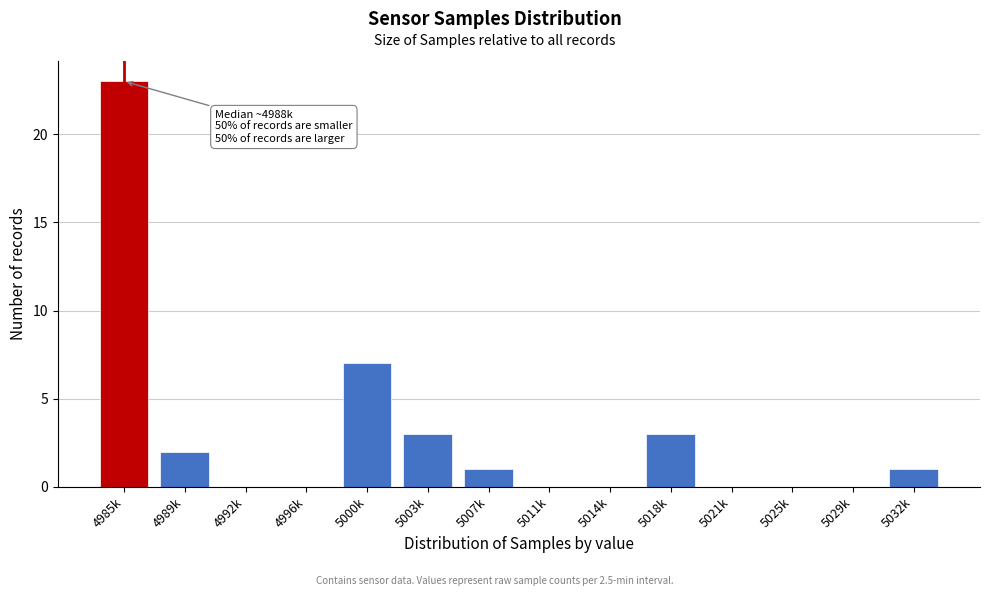

Reading right to left, extract all data points from this chart.

5032k=1	5029k=0	5025k=0	5021k=0	5018k=3	5014k=0	5011k=0	5007k=1	5003k=3	5000k=7	4996k=0	4992k=0	4989k=2	4985k=23